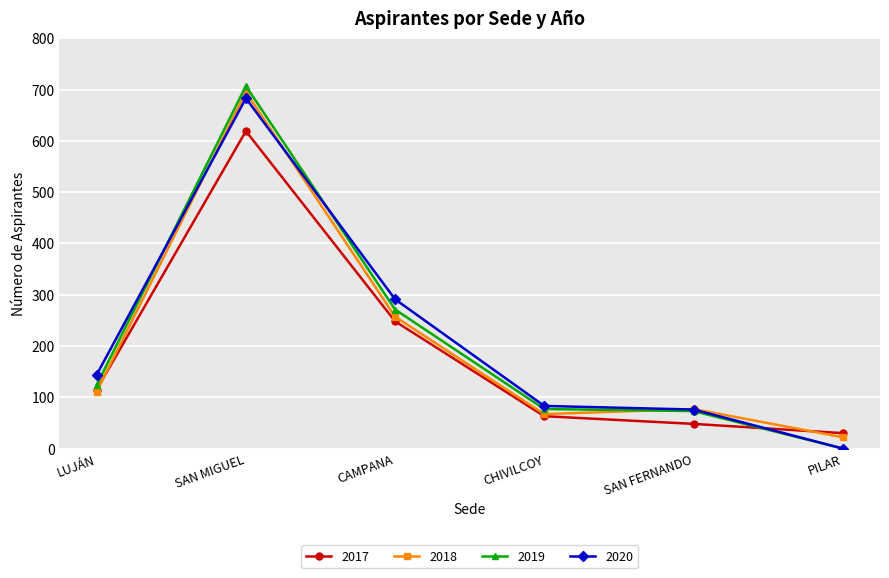

Reading right to left, extract all data points from this chart.

2017: PILAR=30	SAN FERNANDO=48	CHIVILCOY=63	CAMPANA=248	SAN MIGUEL=619	LUJÁN=115
2018: PILAR=22	SAN FERNANDO=77	CHIVILCOY=67	CAMPANA=257	SAN MIGUEL=695	LUJÁN=111
2019: PILAR=0	SAN FERNANDO=73	CHIVILCOY=77	CAMPANA=271	SAN MIGUEL=707	LUJÁN=124
2020: PILAR=0	SAN FERNANDO=76	CHIVILCOY=83	CAMPANA=291	SAN MIGUEL=683	LUJÁN=144